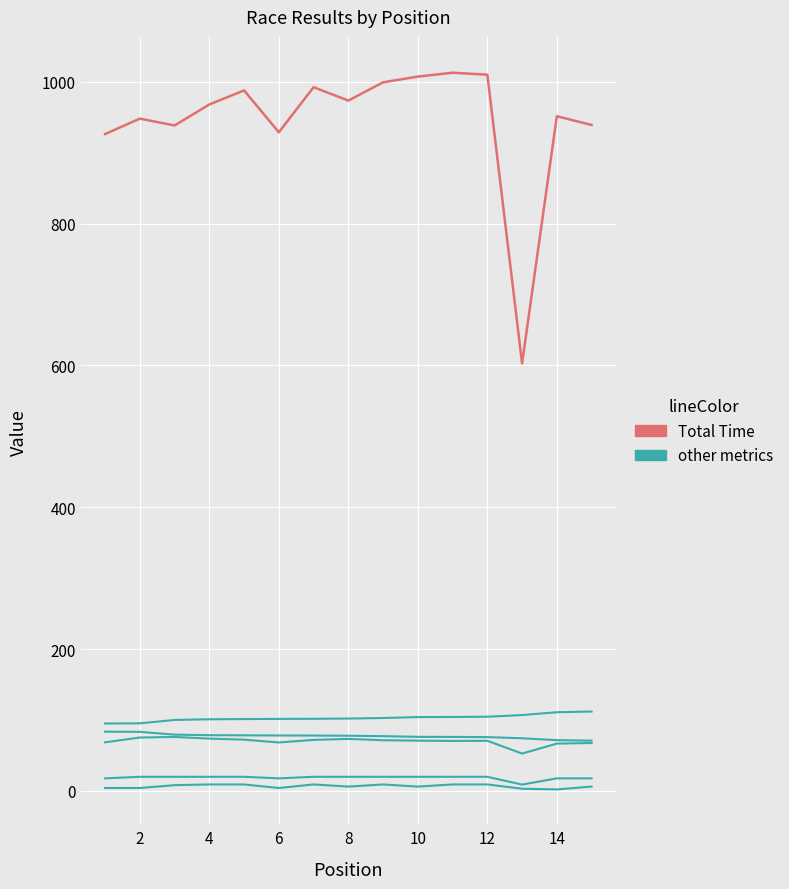

Is this an area chart (filled region under the line)?

No